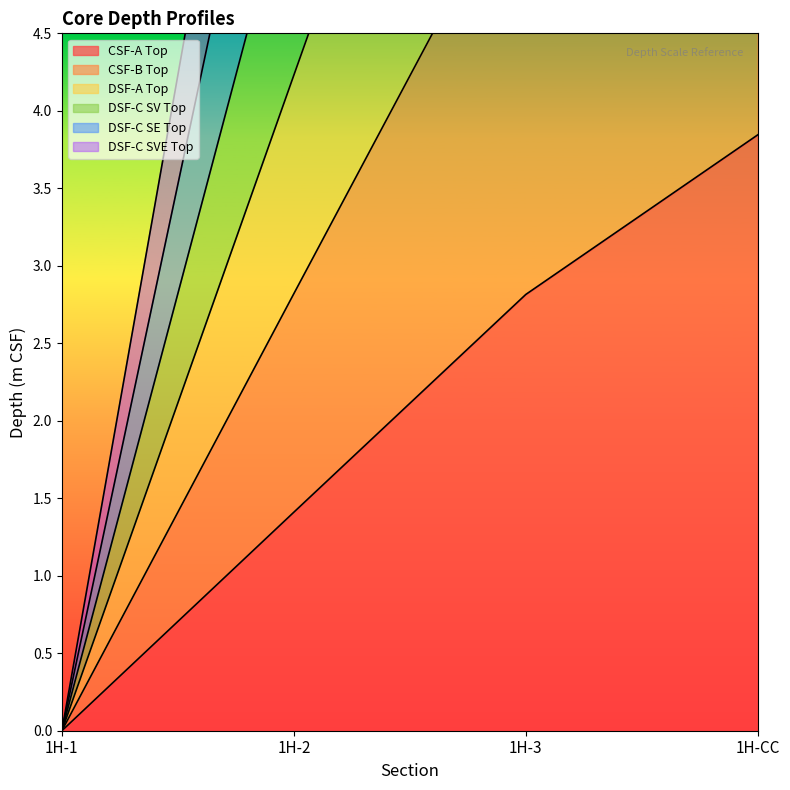

True or false: DSF-C SVE Top has a value of 19.2 at 1H-CC.

True